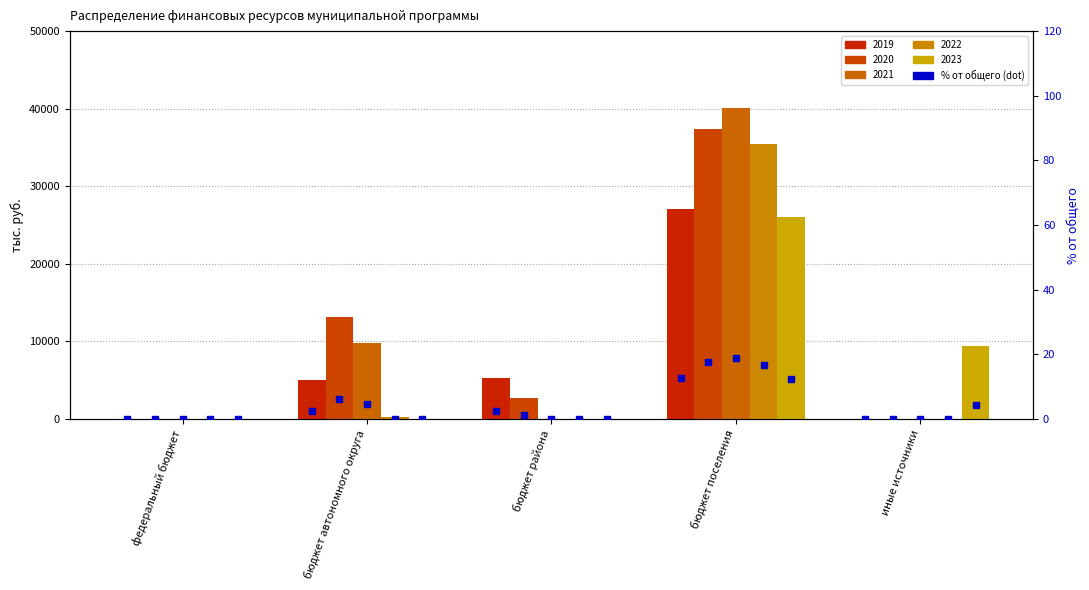

Reading left to right, transcribe all the data shown in this chart.

2019: 0.0	4968.0	5309.4	27120.9	0.0
2020: 0.0	13180.5	2766.7	37385.3	0.0
2021: 0.0	9795.7	0.0	40049.5	0.0
2022: 0.0	222.1	0.0	35446.1	0.0
2023: 0.0	64.9	0.0	26003.5	9470.0